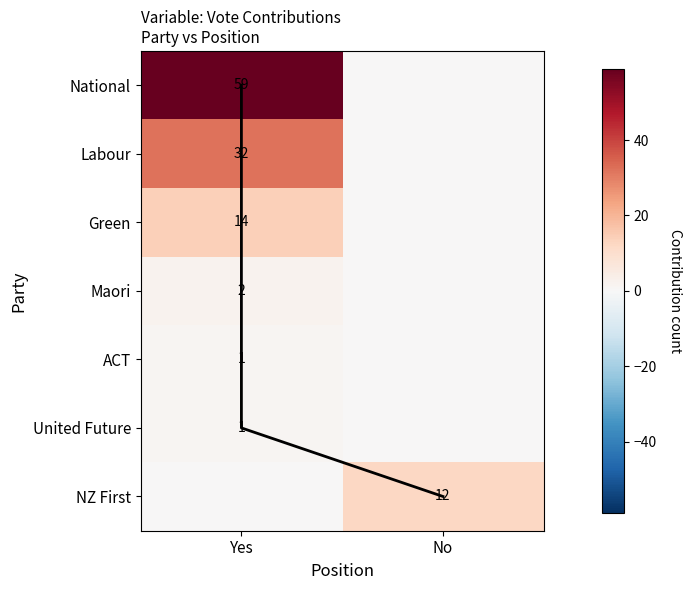

Is the value of Maori at 2 greater than the value of UnitedFuture at 5?

No